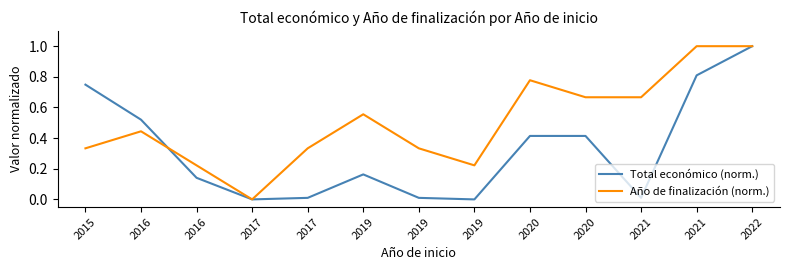

Reading left to right, extract all data points from this chart.

Total económico (norm.): 2015=0.7	2016=0.5	2016=0.1	2017=0.0	2017=0.0	2019=0.2	2019=0.0	2019=0.0	2020=0.4	2020=0.4	2021=0.0	2021=0.8	2022=1.0
Año de finalización (norm.): 2015=0.3	2016=0.4	2016=0.2	2017=0.0	2017=0.3	2019=0.6	2019=0.3	2019=0.2	2020=0.8	2020=0.7	2021=0.7	2021=1.0	2022=1.0